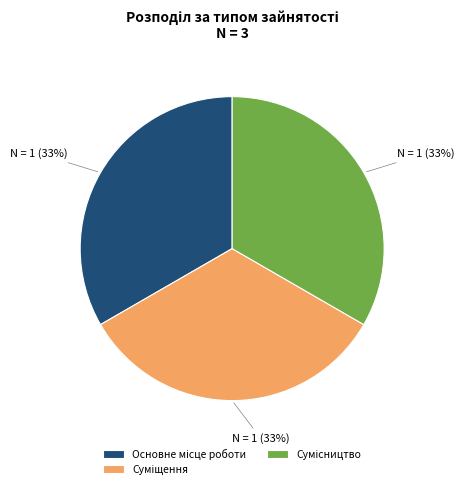

To the nearest percent, what is the average slice percentage?

33%